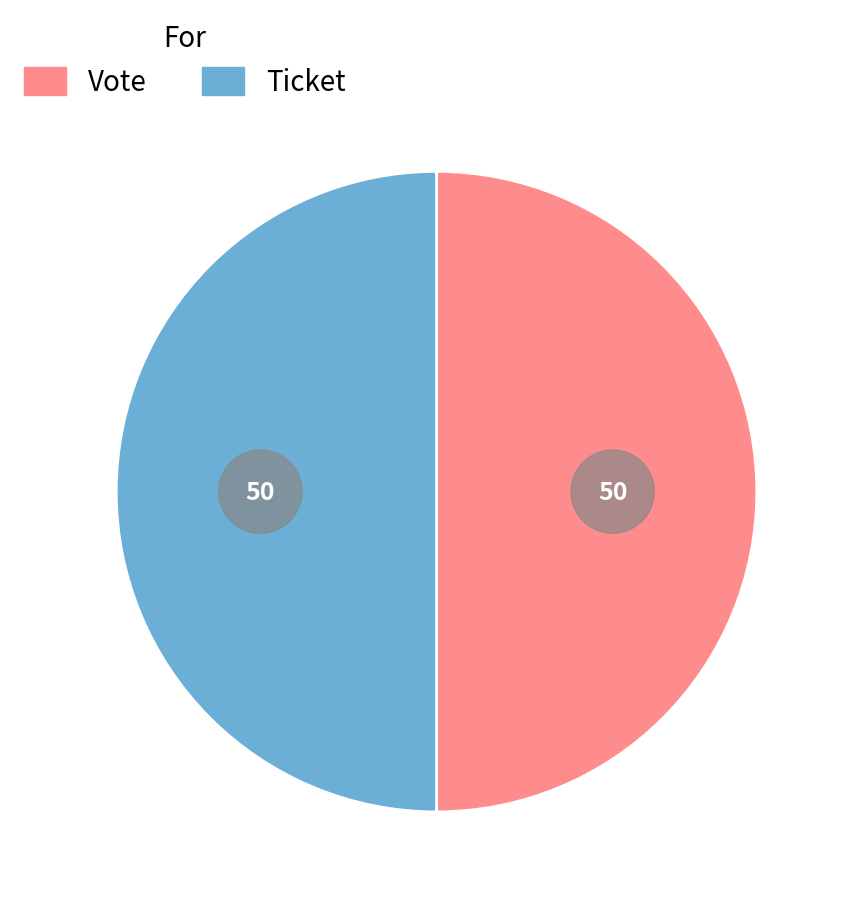

Is it true that Ticket is 15% of the pie?

False